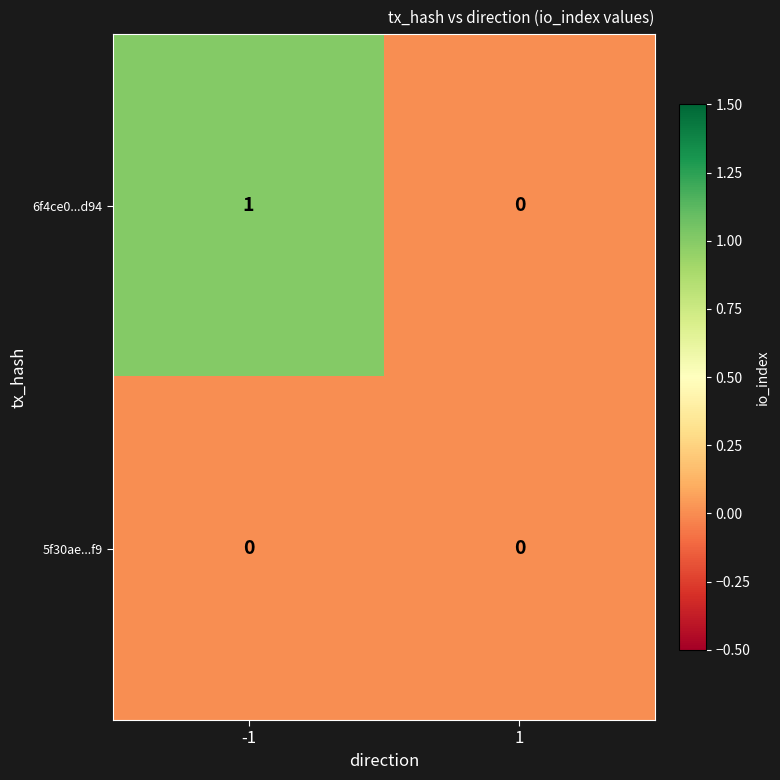

Reading right to left, transcribe all the data shown in this chart.

6f4ce0...d94: 0	1
5f30ae...f9: 0	0